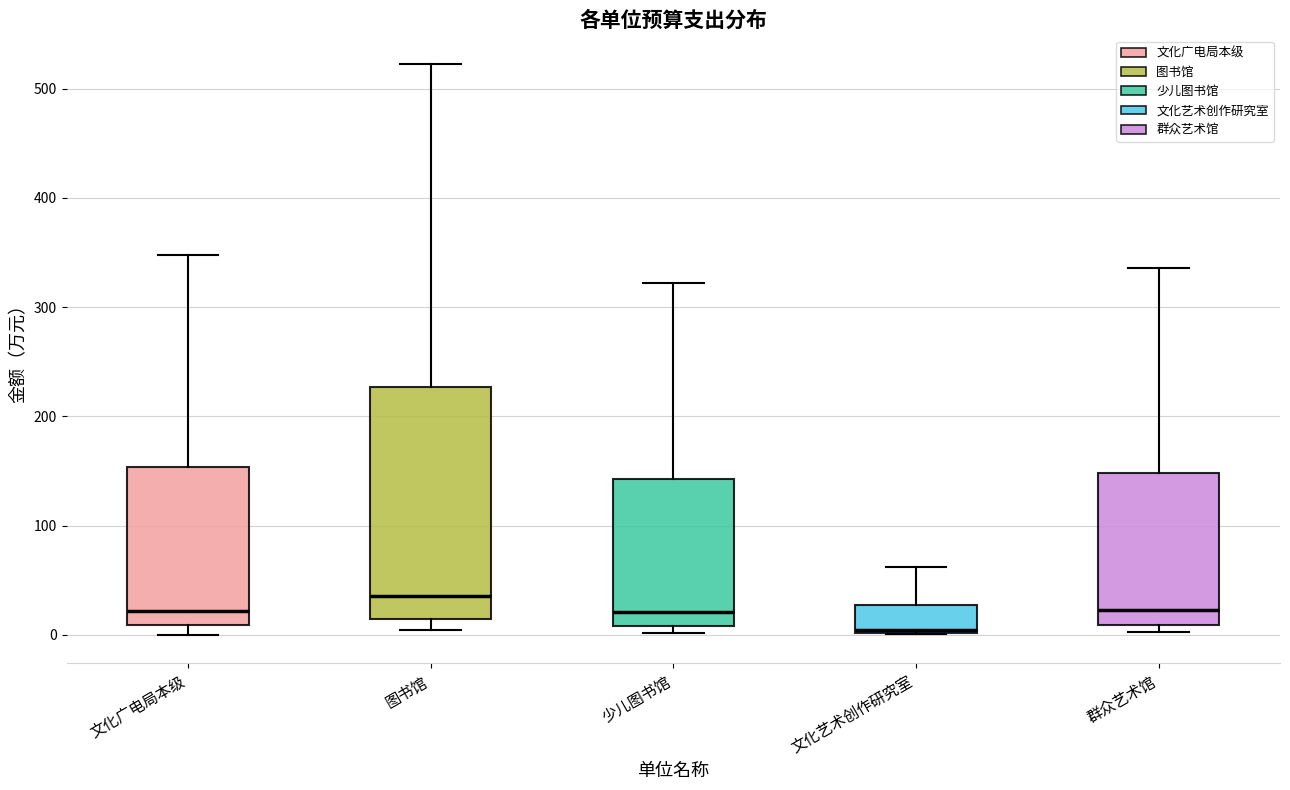

Reading left to right, transcribe this box plot: for each box, give where its median line is, the range the box spans, and where its two whiskers end, as read against the y-axis. The values are not printed on the chart, so give them approximately, as read against the axis.

文化广电局本级: median 20, box 10 to 150, whiskers 0 to 350
图书馆: median 40, box 10 to 230, whiskers 0 to 520
少儿图书馆: median 20, box 10 to 140, whiskers 0 to 320
文化艺术创作研究室: median 0, box 0 to 30, whiskers 0 to 60
群众艺术馆: median 20, box 10 to 150, whiskers 0 to 340